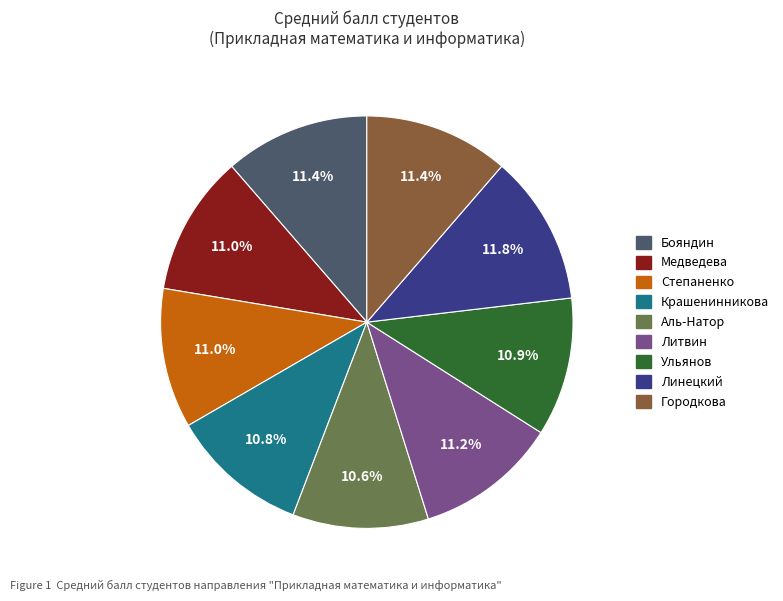

To the nearest percent, what is the average slice percentage?

11%